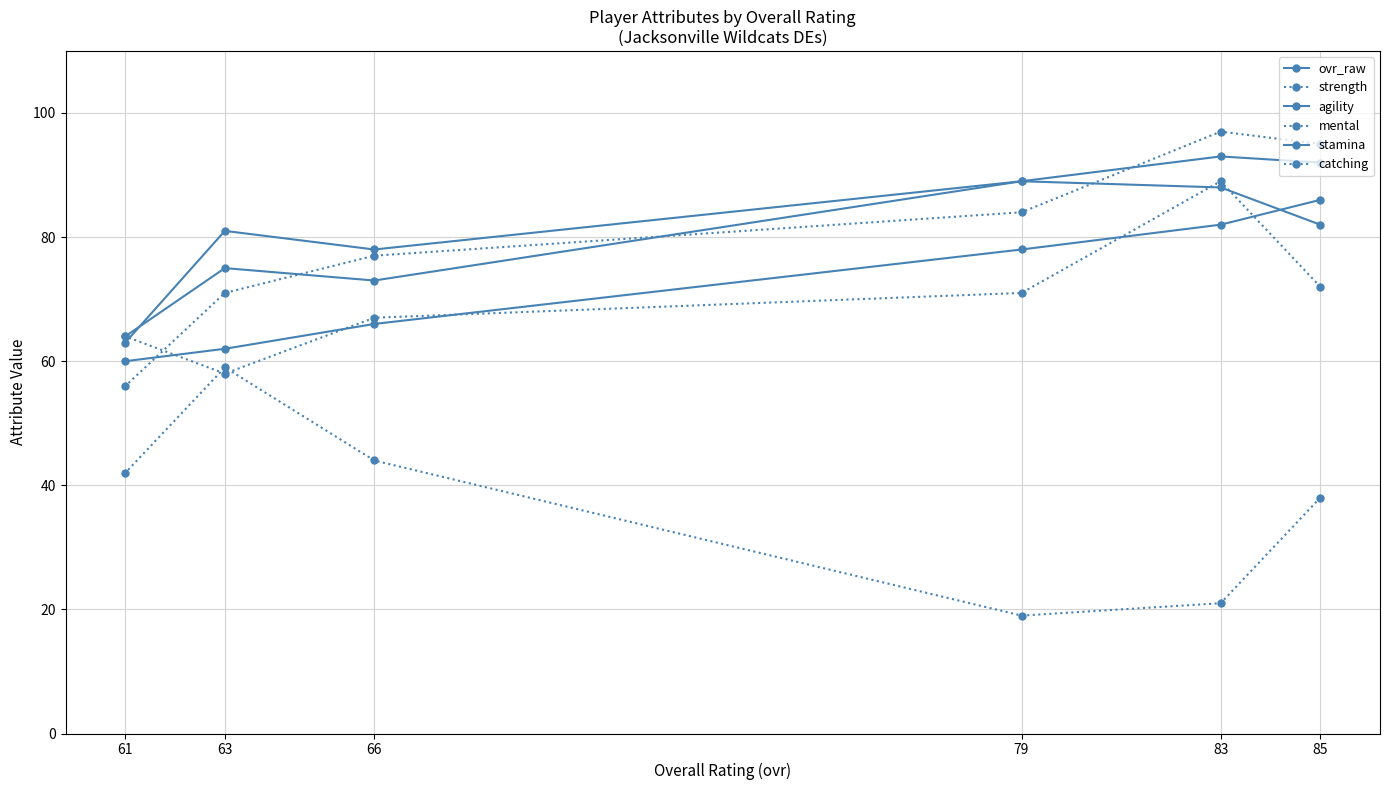

Which series has the largest range (max minus min)?

strength